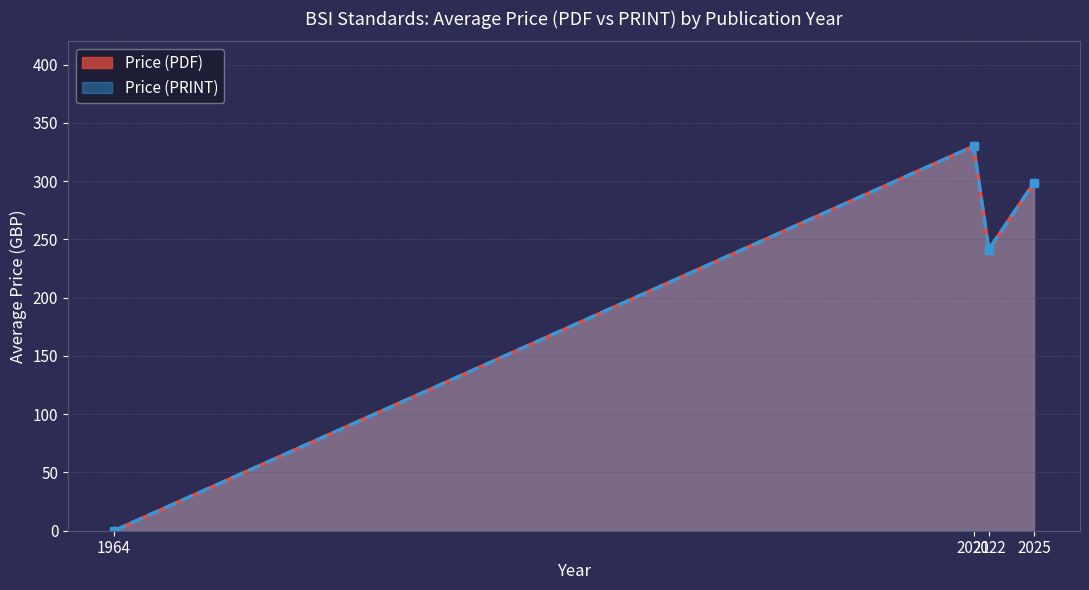

True or false: Price (PRINT) and Price (PDF) cross at least once.

False